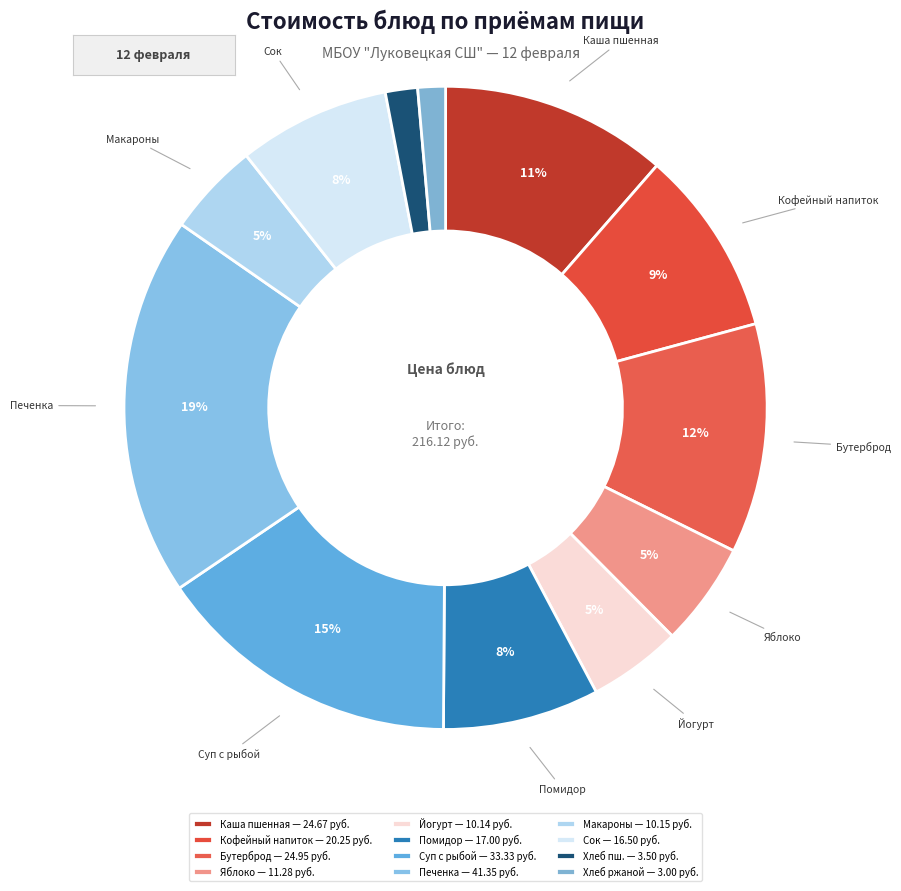

Is there any slice that represents more than half of the pie?

No